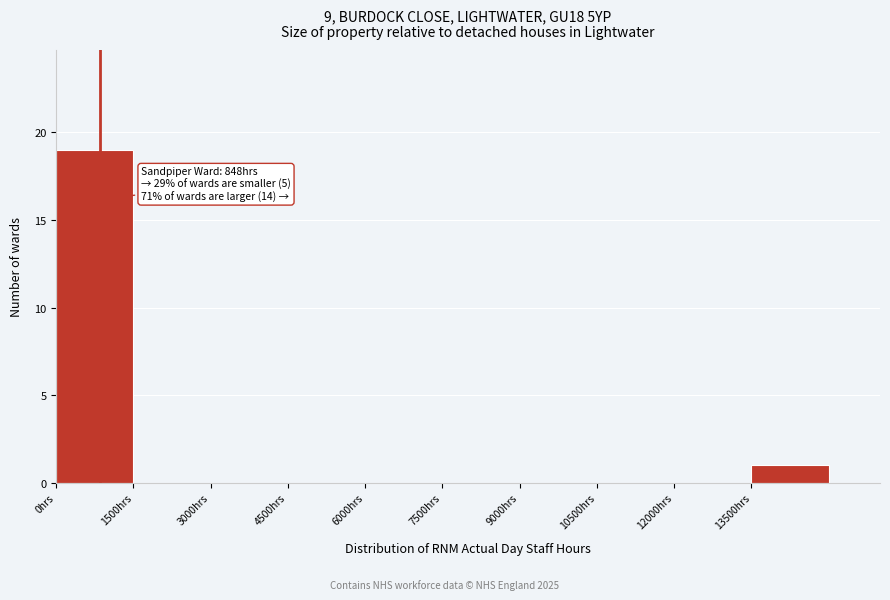

Which range on the x-axis has the tallest bar?

0 to 1500